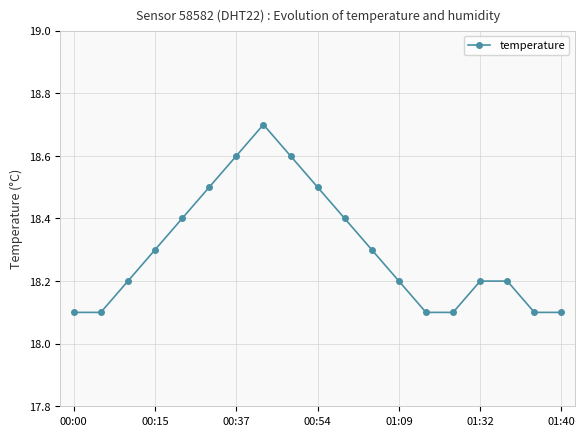

What is the smallest value displayed?

18.1